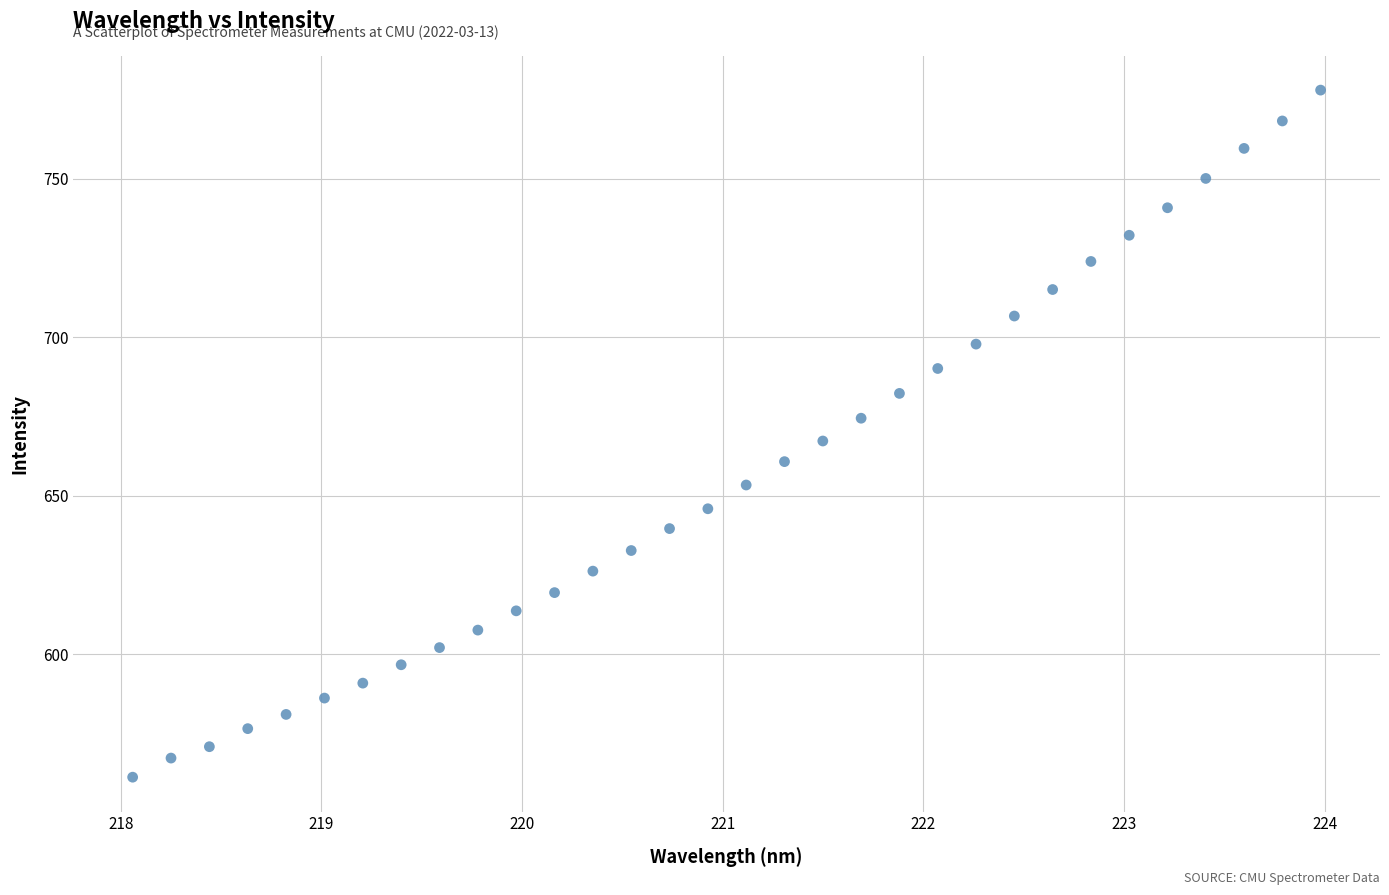

What is the range of X values (max minus min)?

5.9